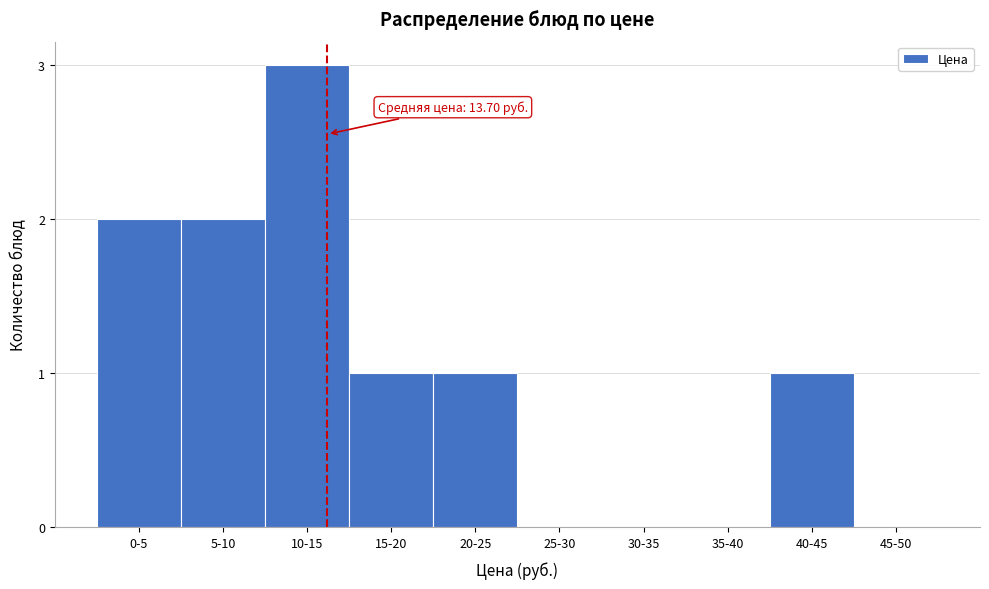

Reading left to right, what are all the values shown in this chart?

0-5=2	5-10=2	10-15=3	15-20=1	20-25=1	25-30=0	30-35=0	35-40=0	40-45=1	45-50=0